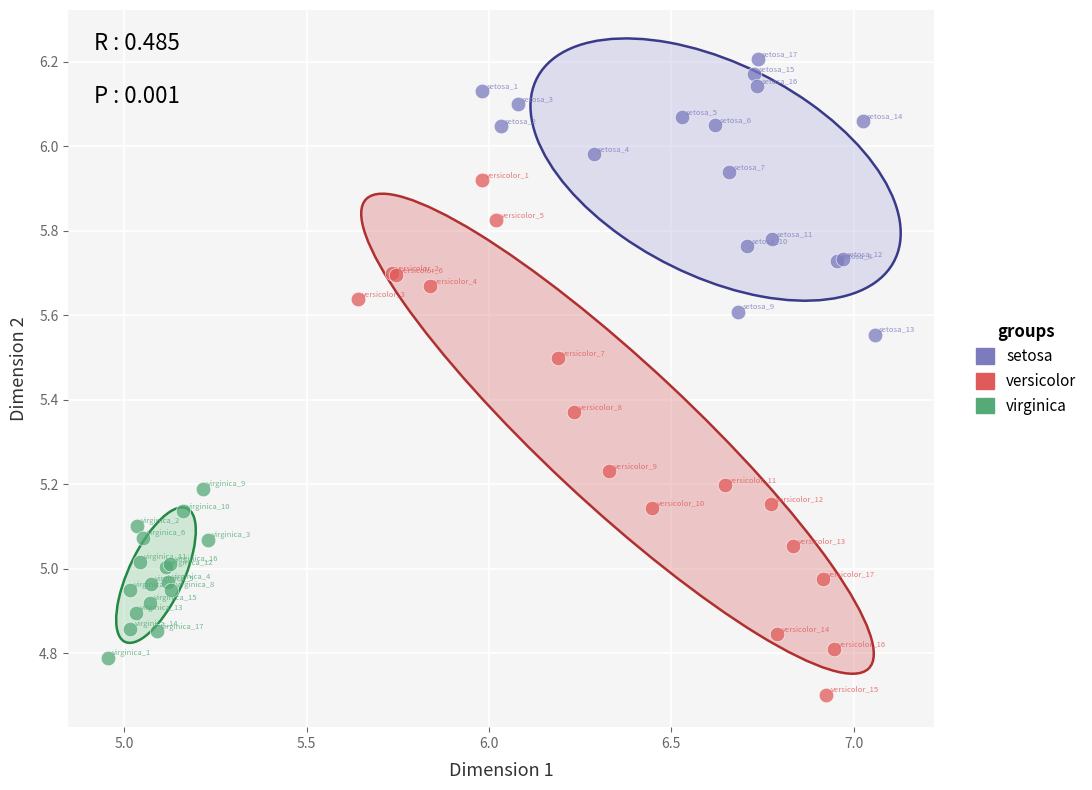

What are all the series names shown in the legend?

setosa, versicolor, virginica